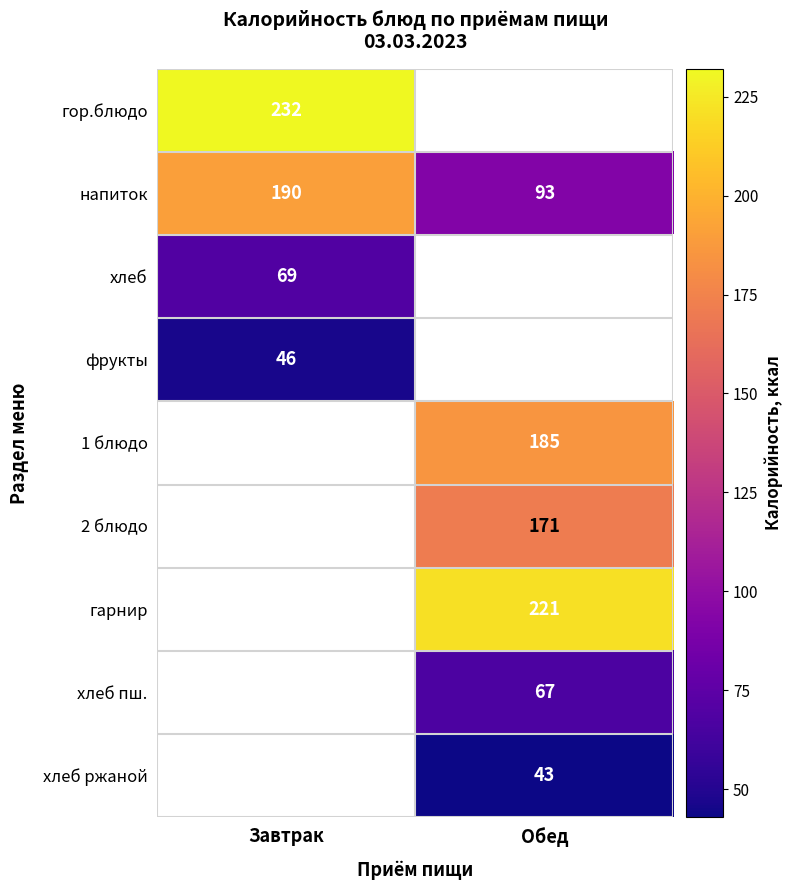

The гор.блюдо series shows 232 at Завтрак. True or false?

True